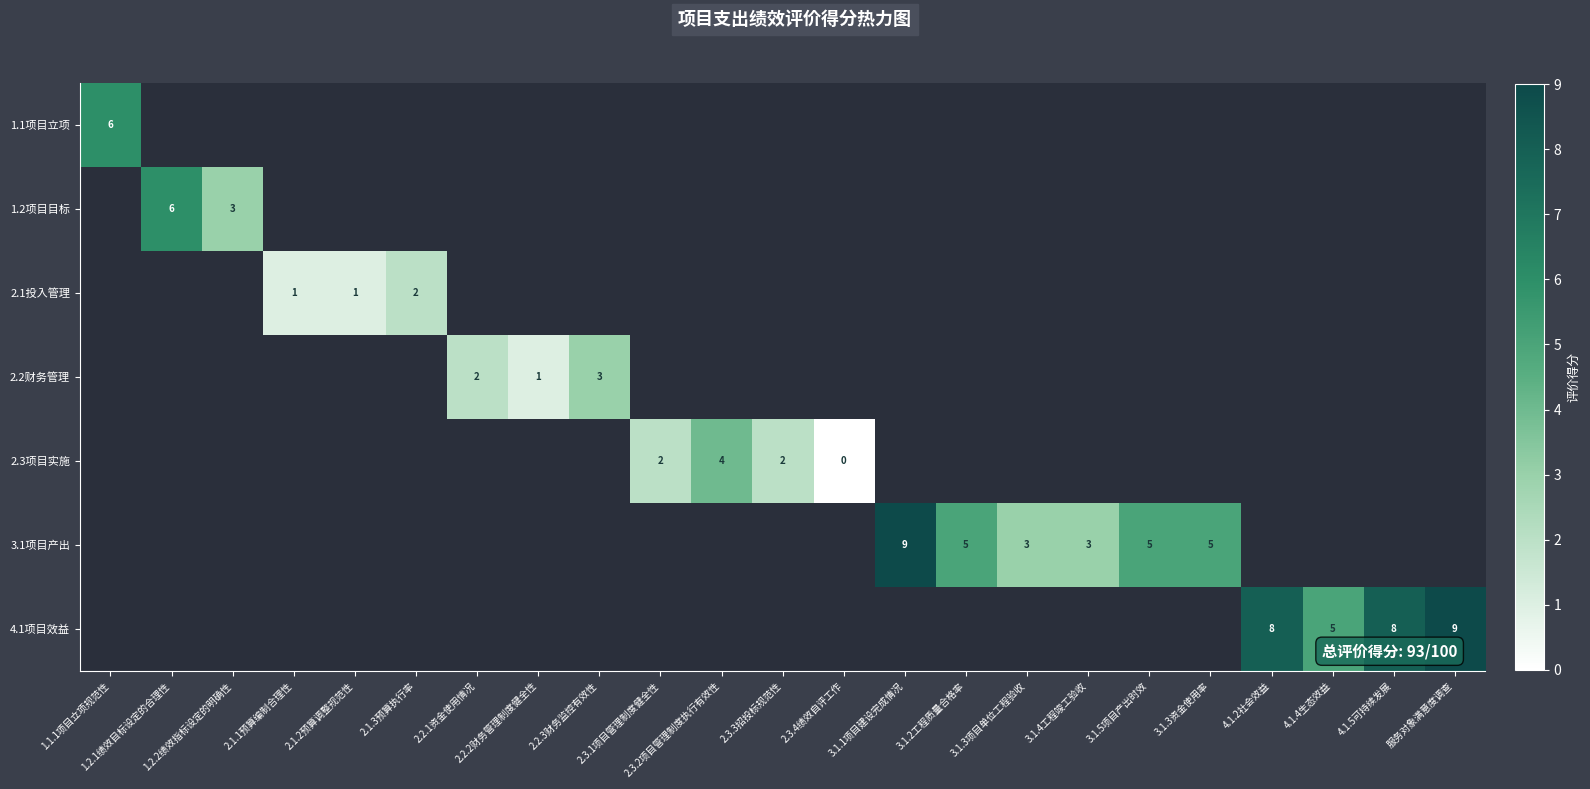

At which category does the chart reach its peak across all series?

3.1.1项目建设完成情况